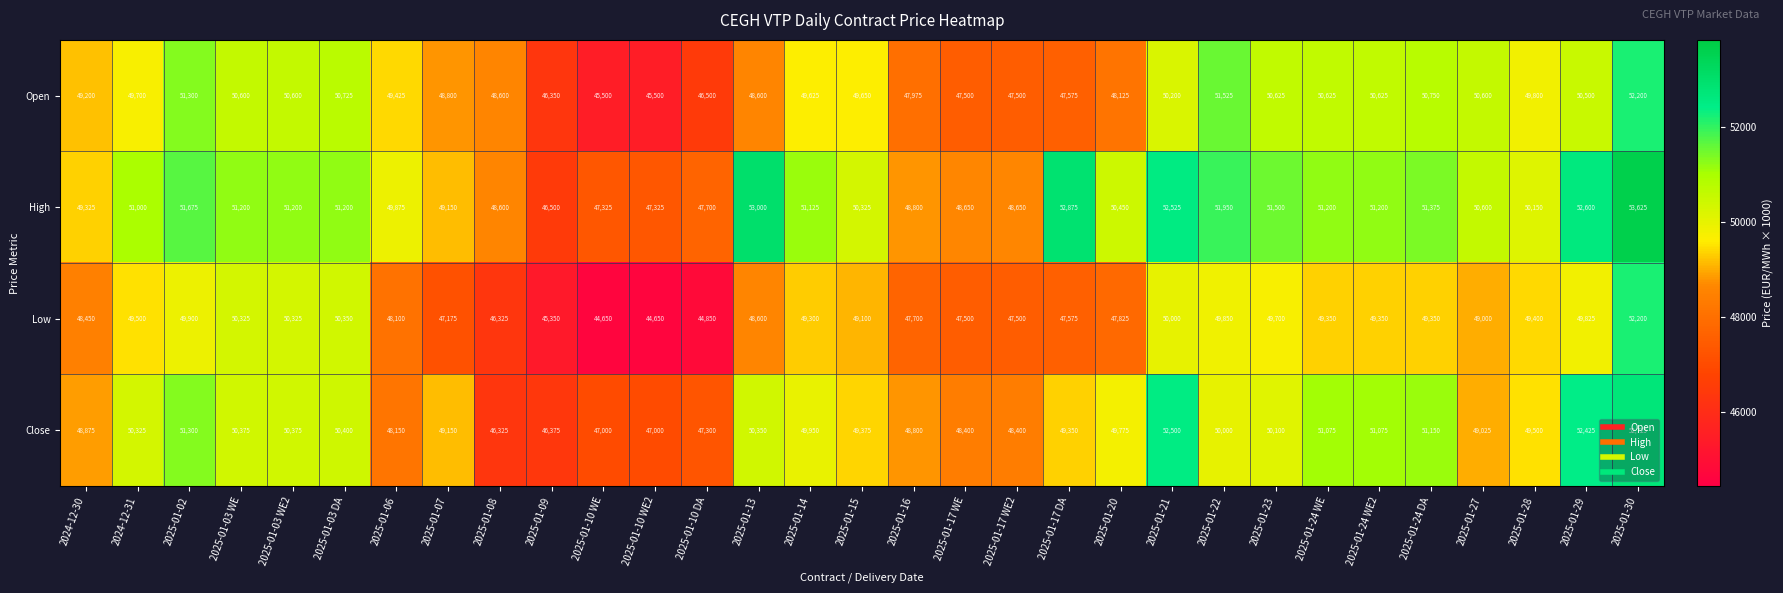

What is the difference between the highest and lowest values at 2025-01-24 DA?

2025